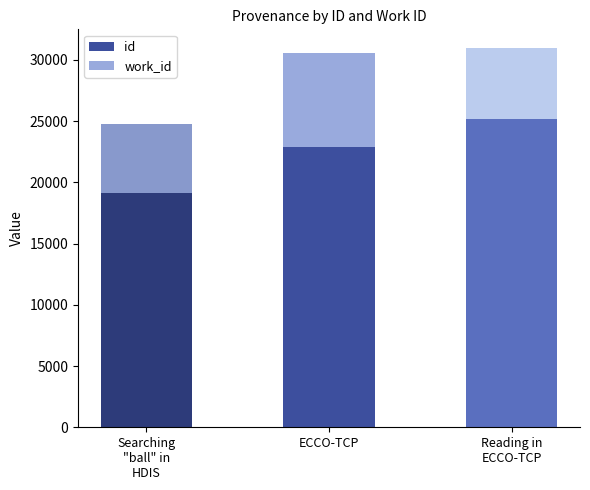

The id series shows 22884 at ECCO-TCP. True or false?

True